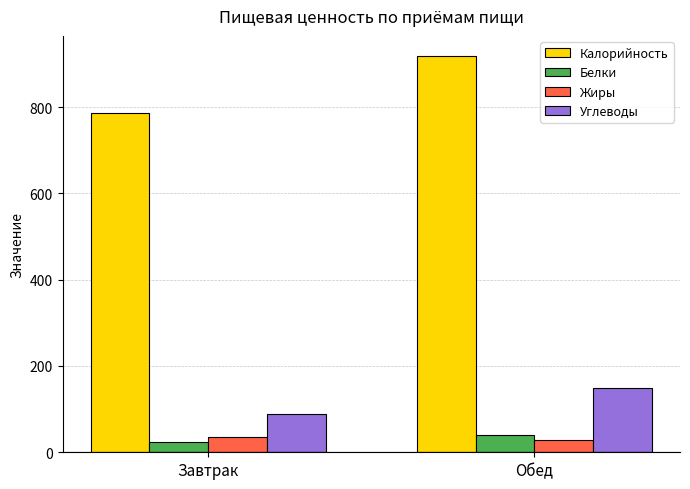

At how many categories does at least one series exceed 120?

2